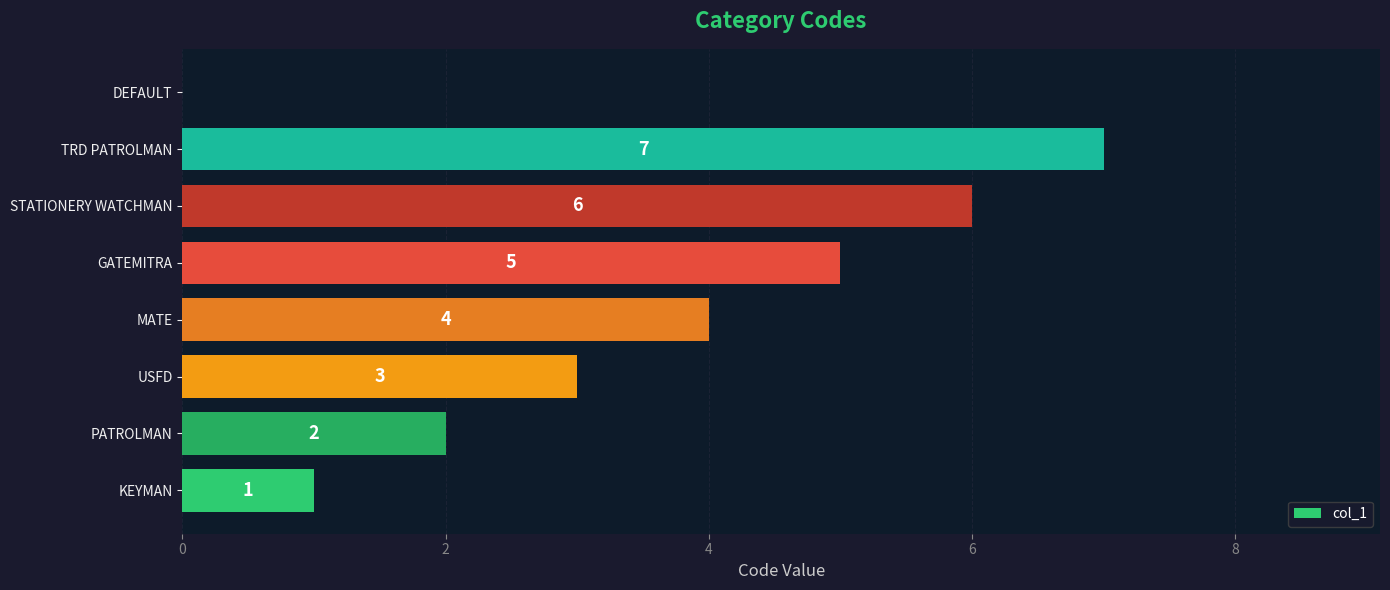

Are the bars grouped side by side (vs. stacked)?

No